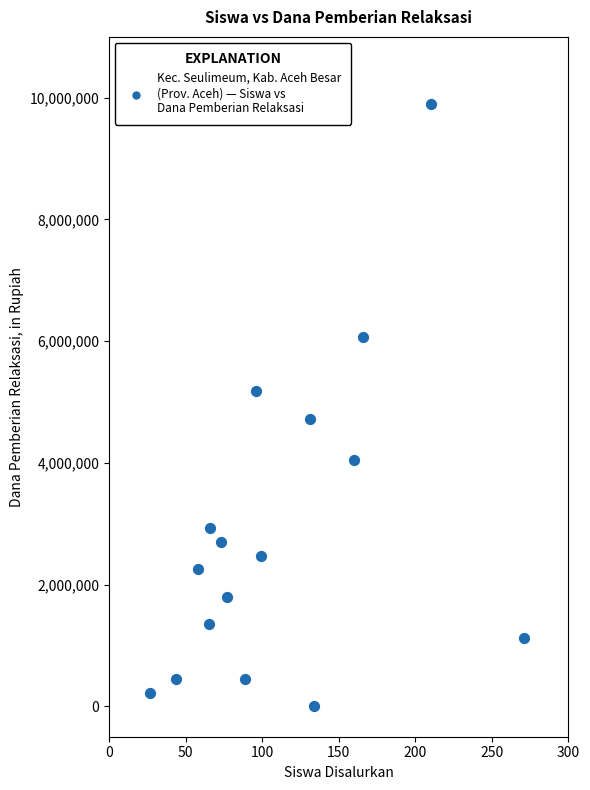

What is the range of Y values (max minus min)?

9900000